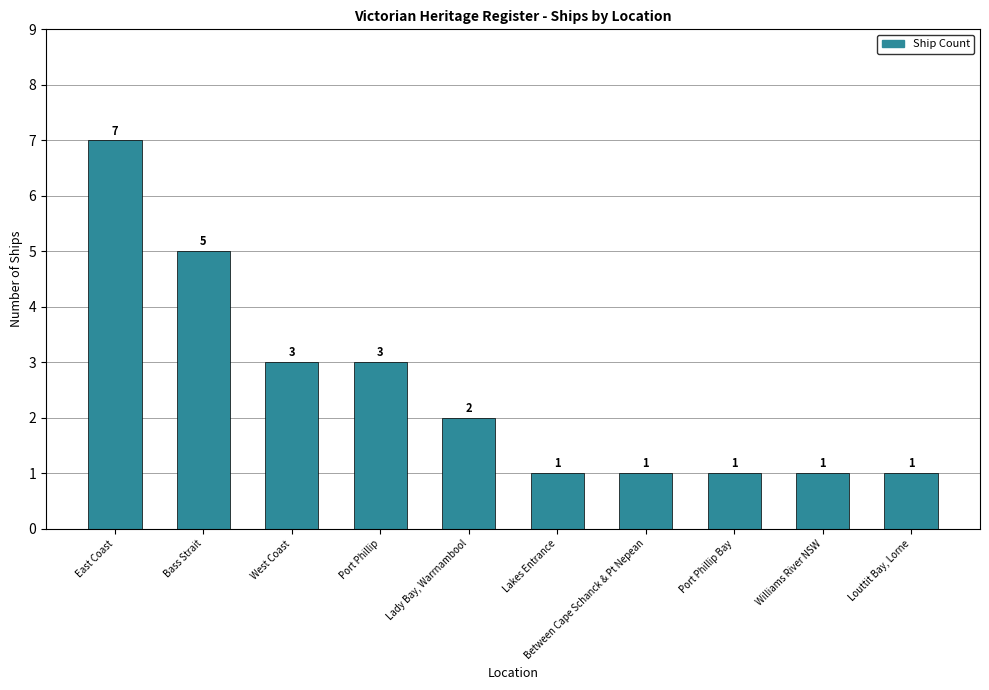

Reading right to left, transcribe all the data shown in this chart.

1	1	1	1	1	2	3	3	5	7